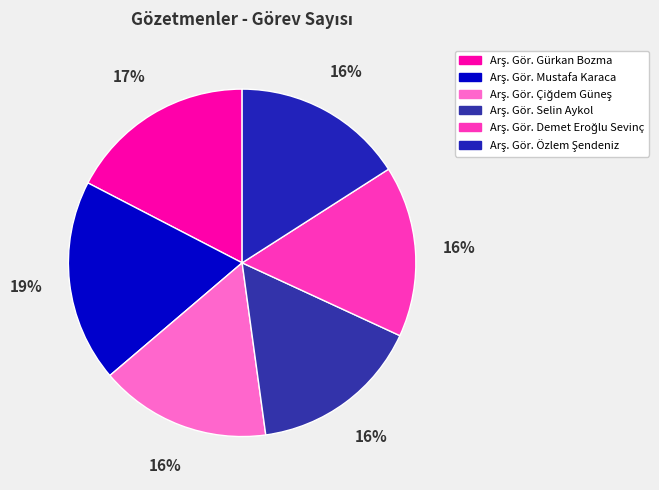

How many slices are in this pie chart?

6